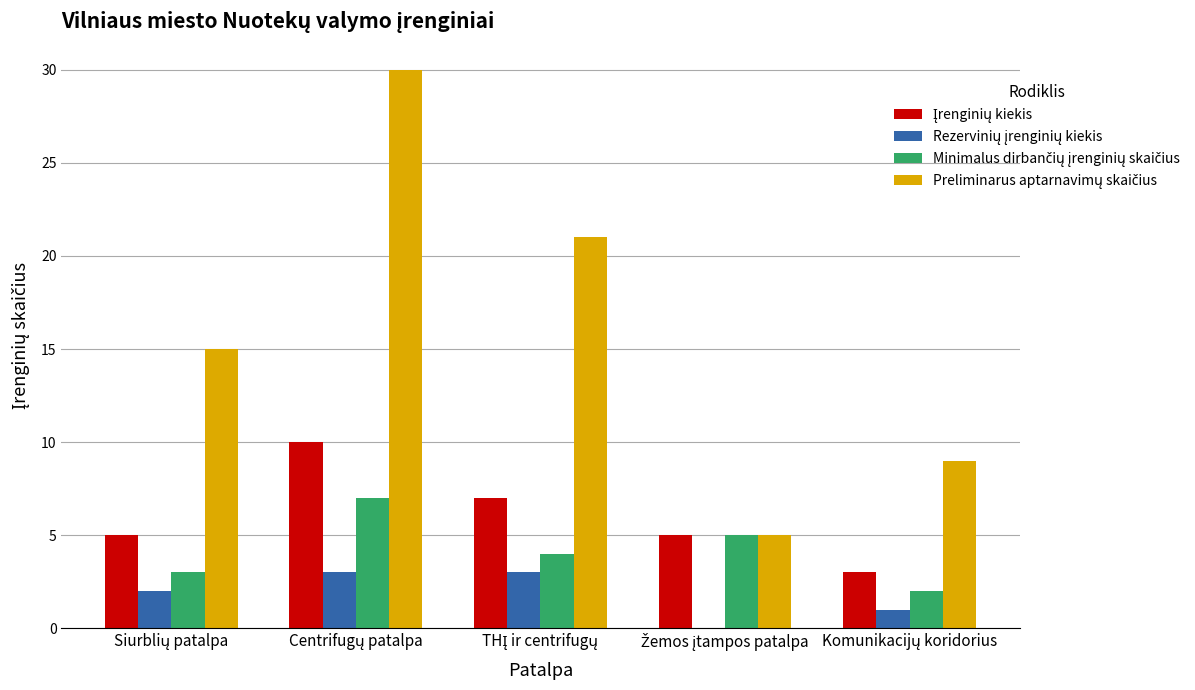

What is the greatest value displayed?

30